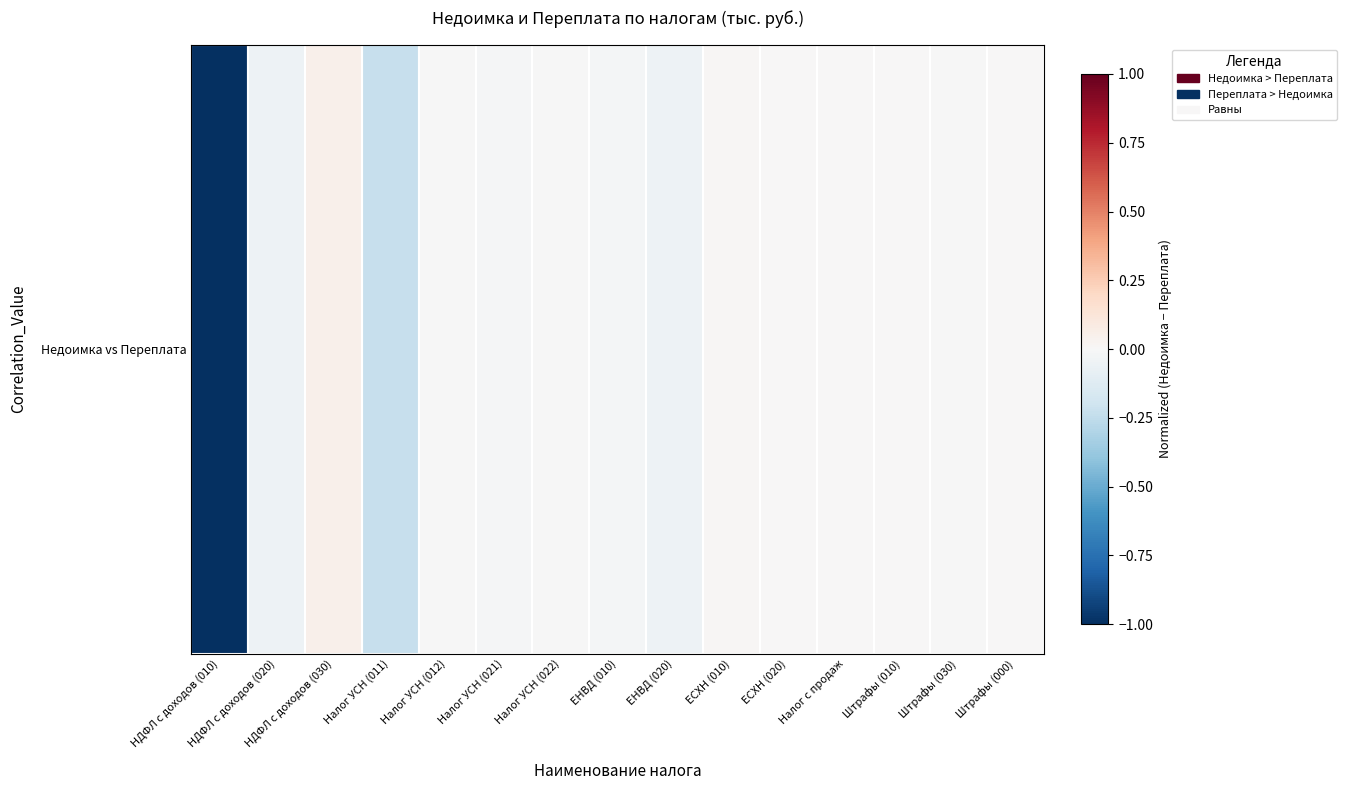

Where does the data first go above 0?

НДФЛ с доходов (030)